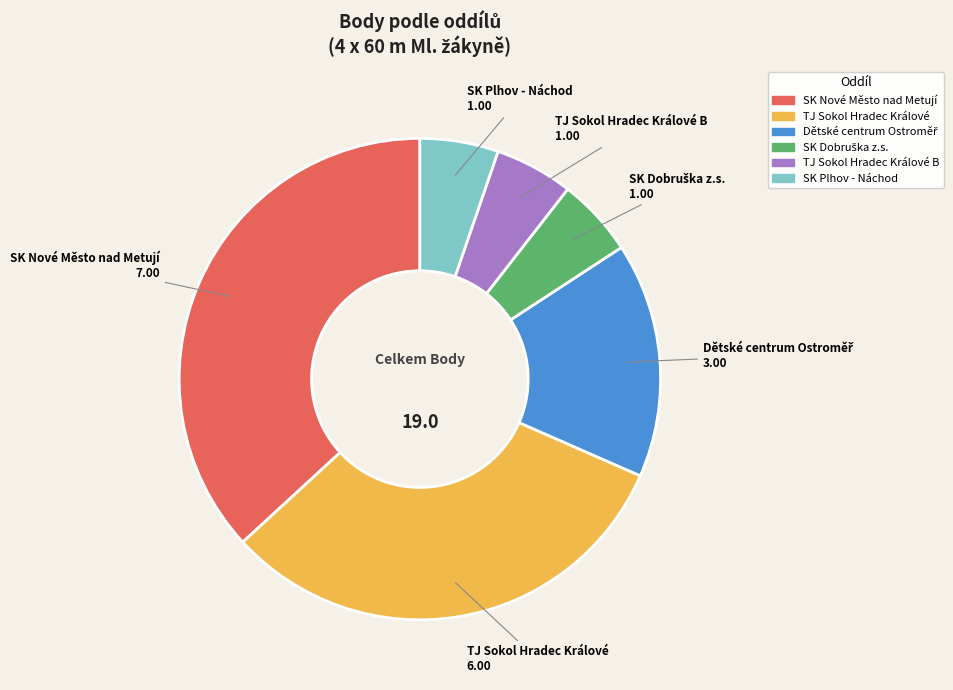

Is there a majority slice in this chart?

No